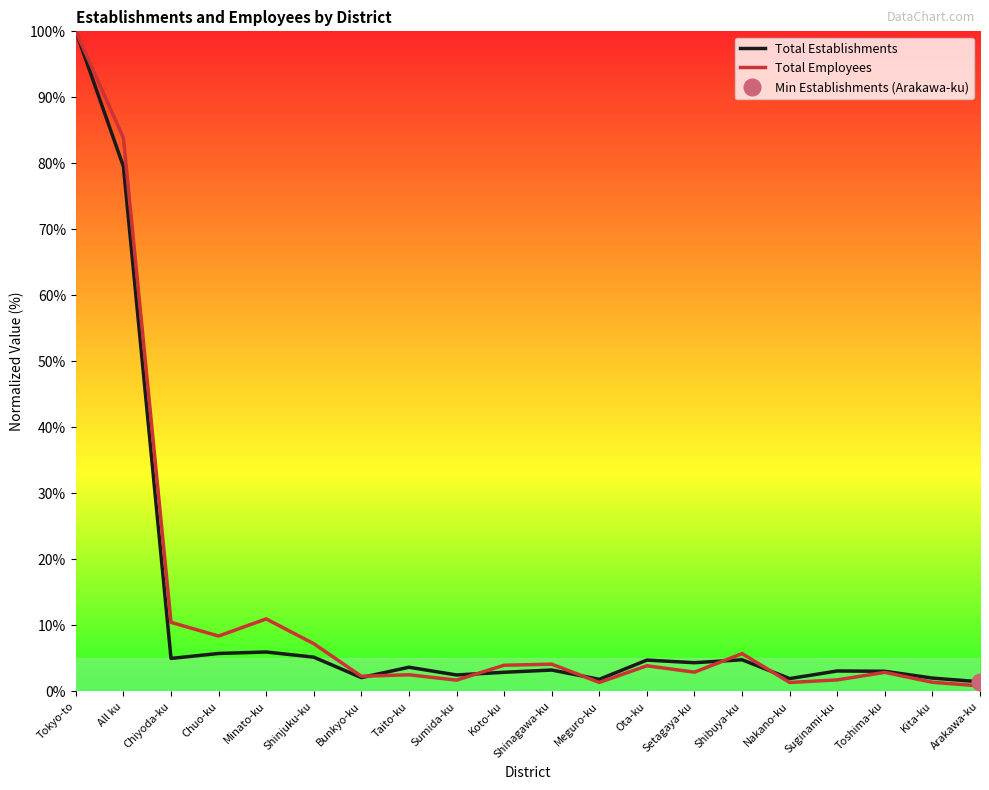

What is the difference between the Total Employees values at Koto-ku and Bunkyo-ku?

1.7